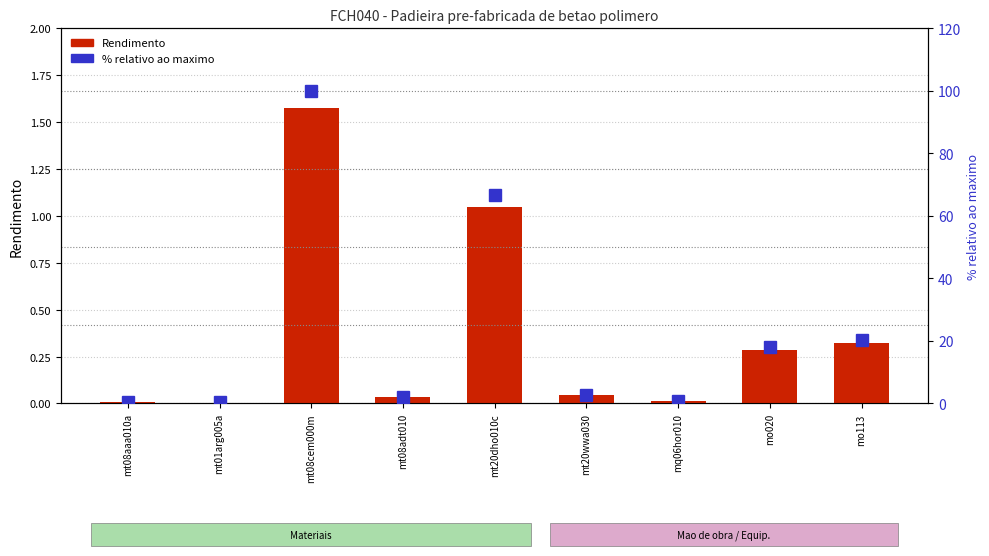

Reading left to right, list all the values displayed in this chart.

Rendimento: mt08aaa010a=0.0	mt01arg005a=0.0	mt08cem000m=1.6	mt08adt010=0.0	mt20dho010c=1.1	mt20wwa030=0.0	mq06hor010=0.0	mo020=0.3	mo113=0.3
% relativo ao maximo: mt08aaa010a=0.4	mt01arg005a=0.3	mt08cem000m=100.0	mt08adt010=2.0	mt20dho010c=66.7	mt20wwa030=2.7	mq06hor010=0.8	mo020=18.0	mo113=20.4